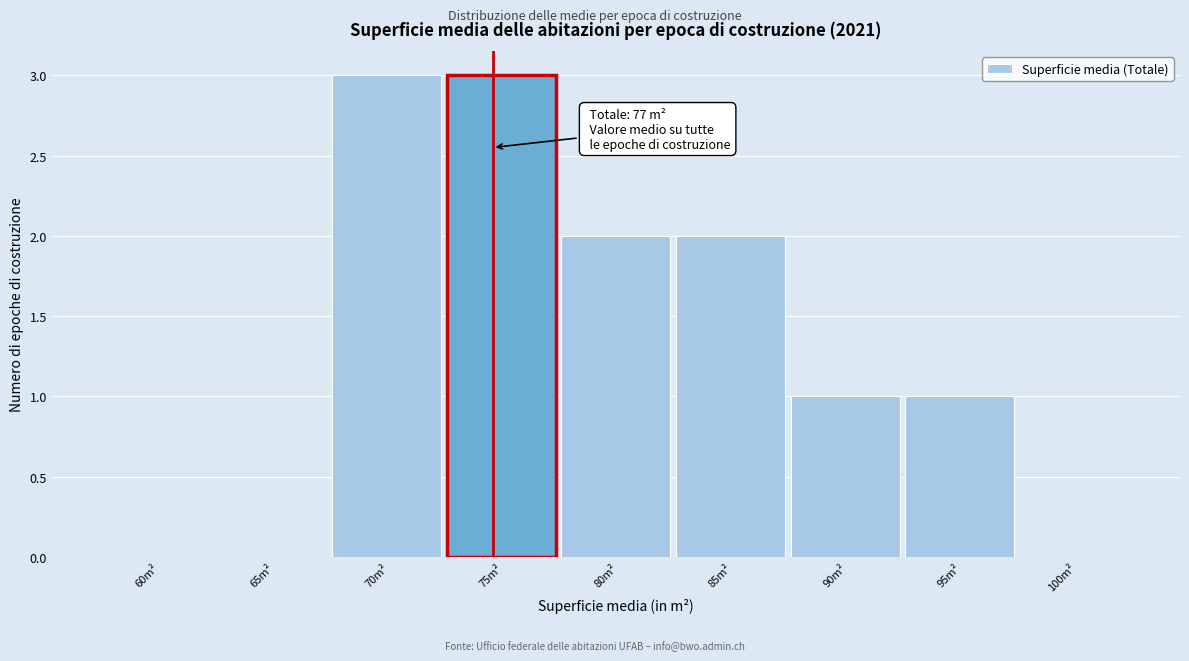

Reading left to right, what are all the values shown in this chart?

60m²=0	65m²=0	70m²=3	75m²=3	80m²=2	85m²=2	90m²=1	95m²=1	100m²=0